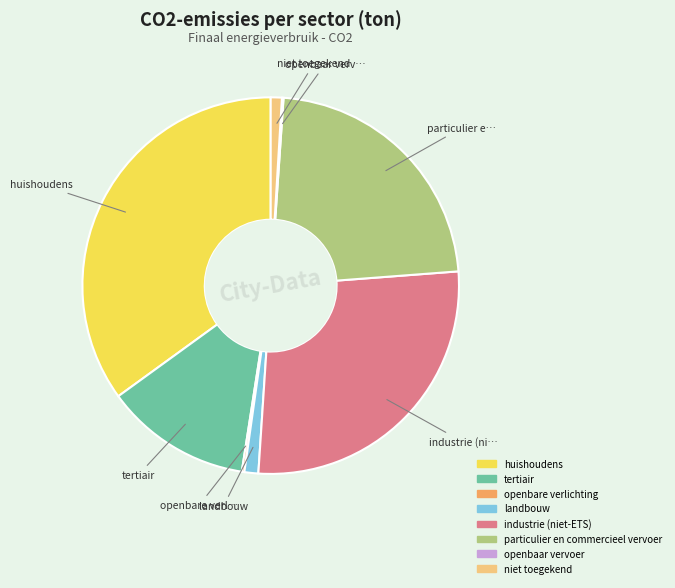

Is it true that industrie (niet-ETS) is 35% of the pie?

False